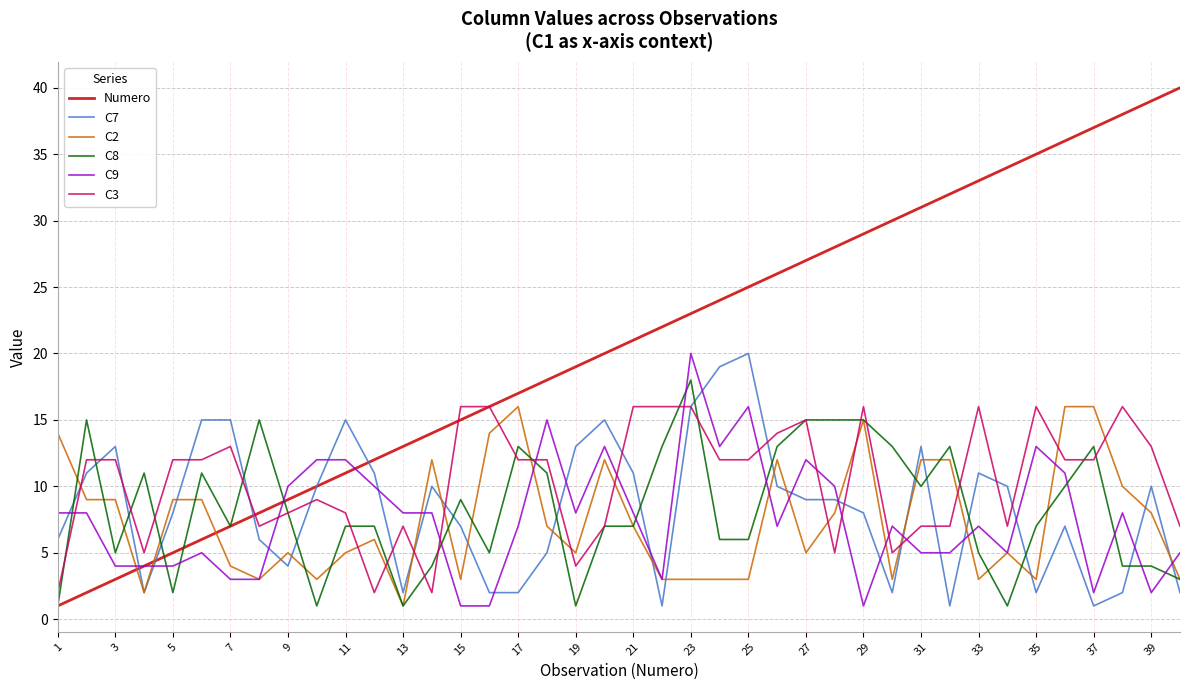

Which series has the widest spread of values?

Numero